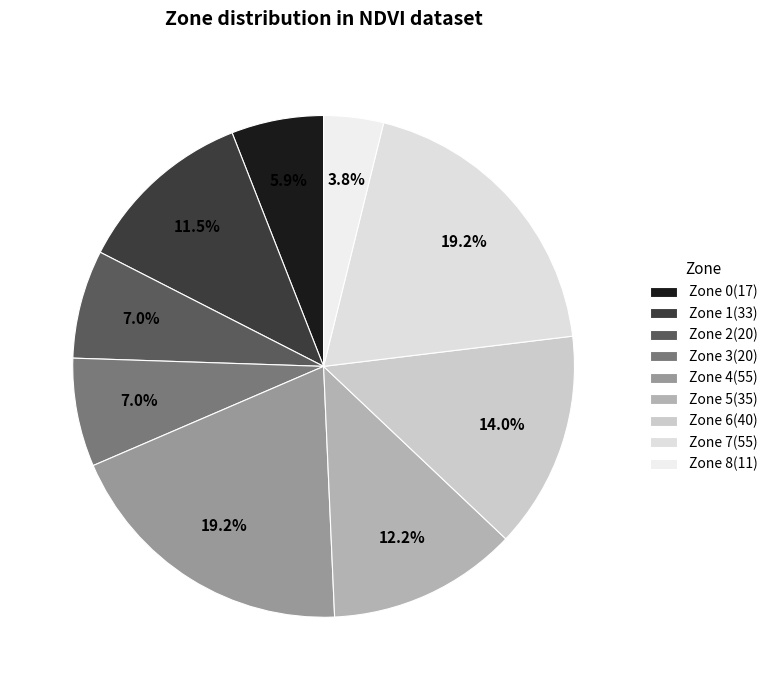

Combined, what portion of the pie is Zone 2 and Zone 5?

19.2%